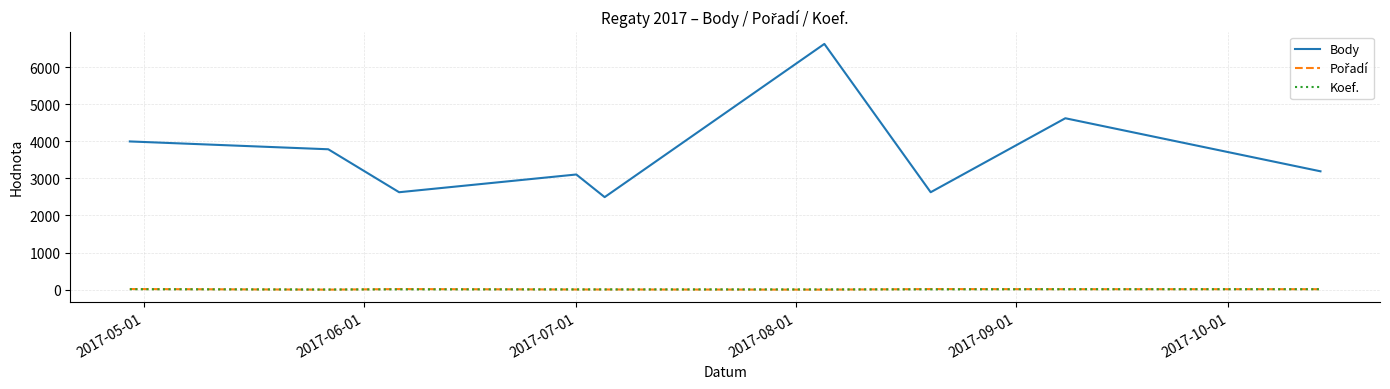

Which series has the largest total across all categories?

Body